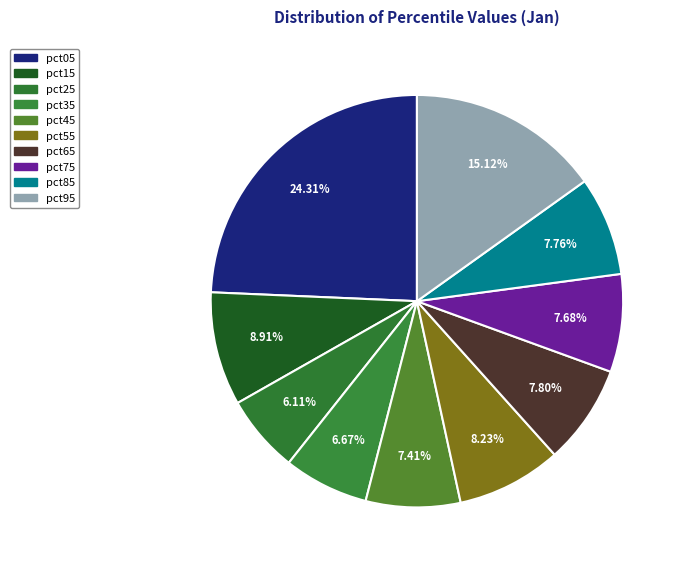

Count the number of slices in the pie.

10